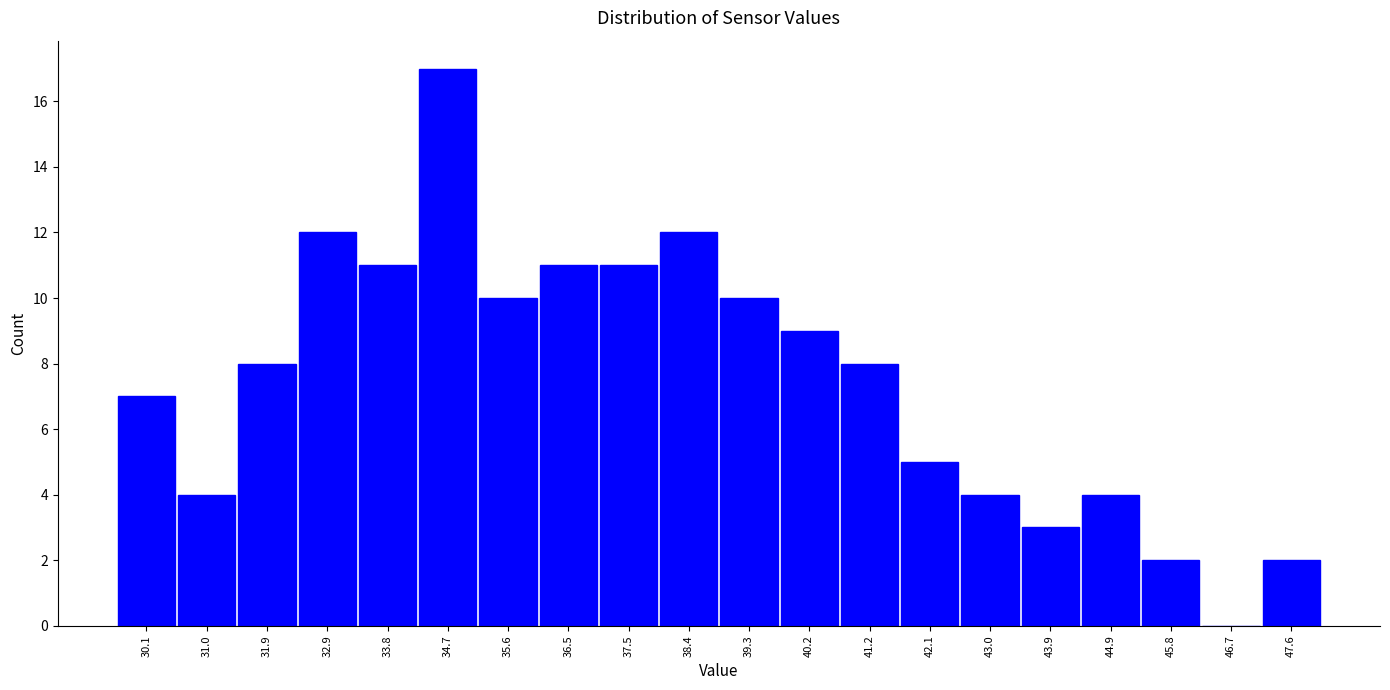

Reading left to right, extract all data points from this chart.

30.1=7	31.0=4	31.9=8	32.9=12	33.8=11	34.7=17	35.6=10	36.5=11	37.5=11	38.4=12	39.3=10	40.2=9	41.2=8	42.1=5	43.0=4	43.9=3	44.9=4	45.8=2	46.7=0	47.6=2